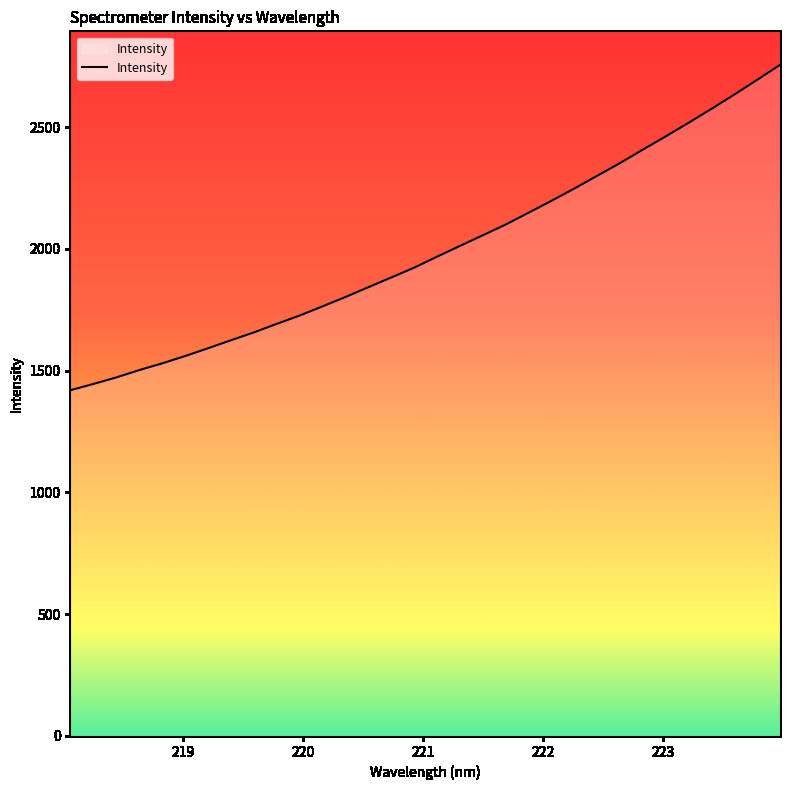

What is the smallest value displayed?

1419.4